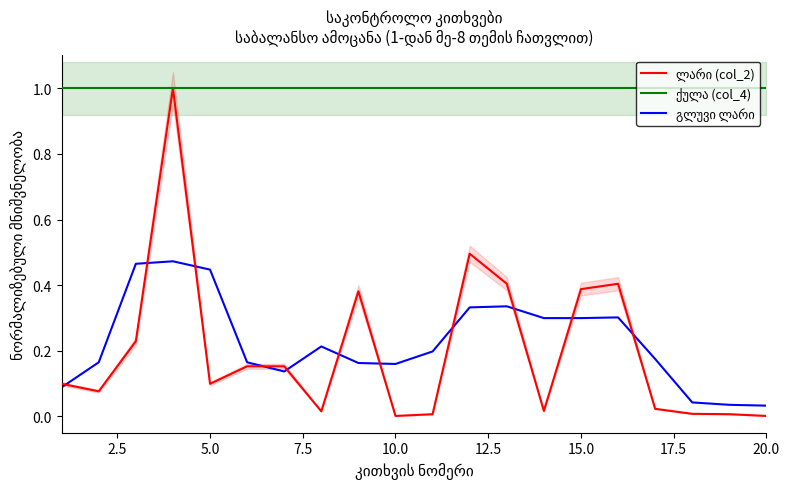

True or false: ქულა (col_4) and გლუვი ლარი cross at least once.

False